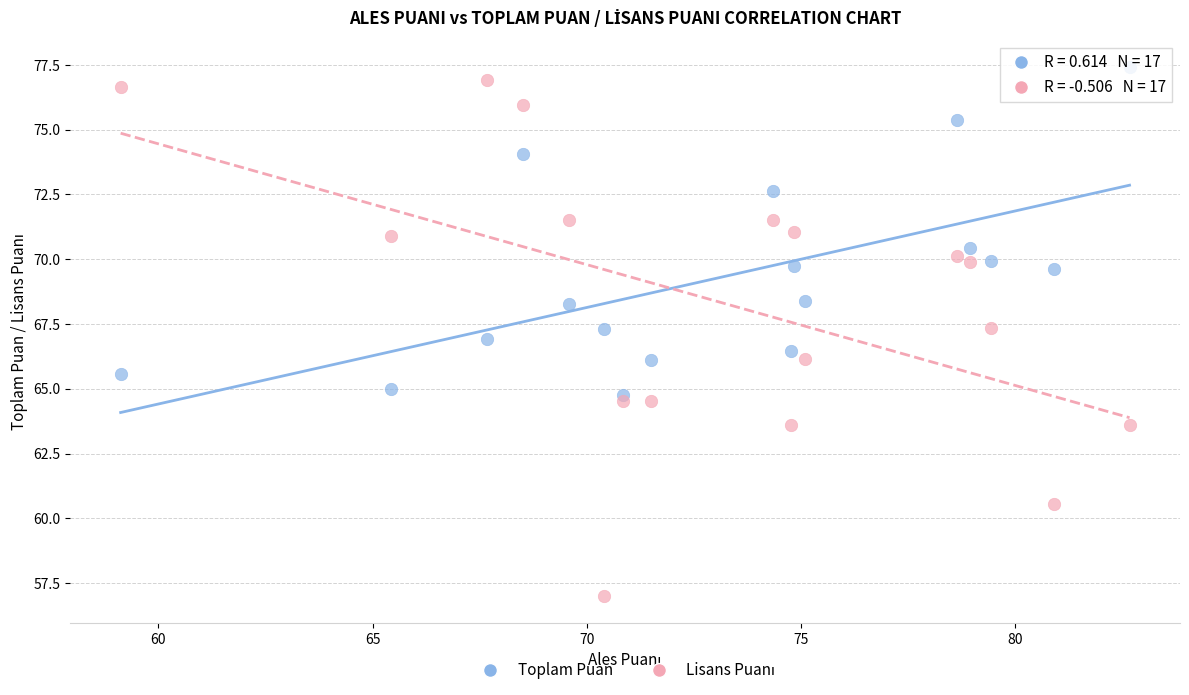

What is the X range (max minus min) for the scatter plot?

23.6